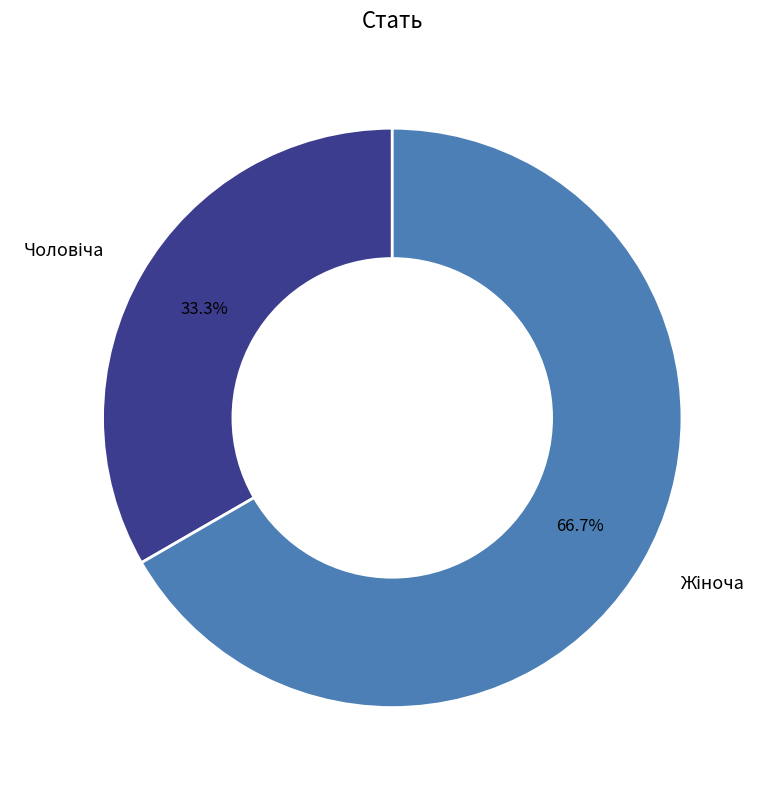

What is the ratio of the value at Чоловіча to the value at Жіноча?

0.5